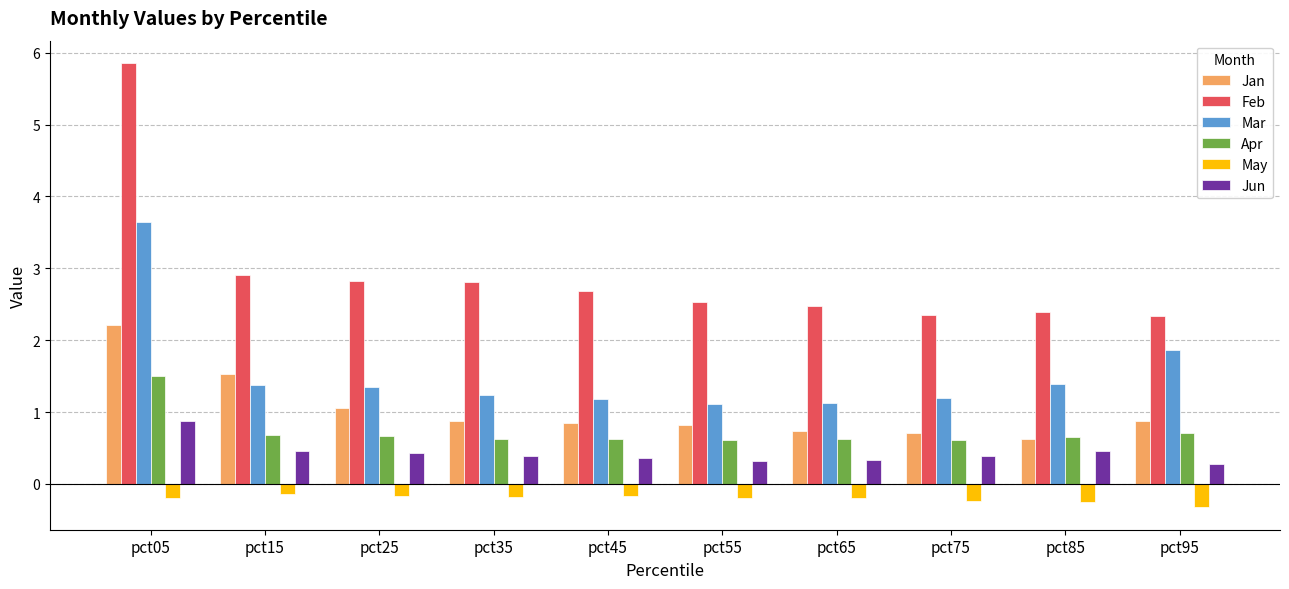

What is the maximum value for Feb?

5.9